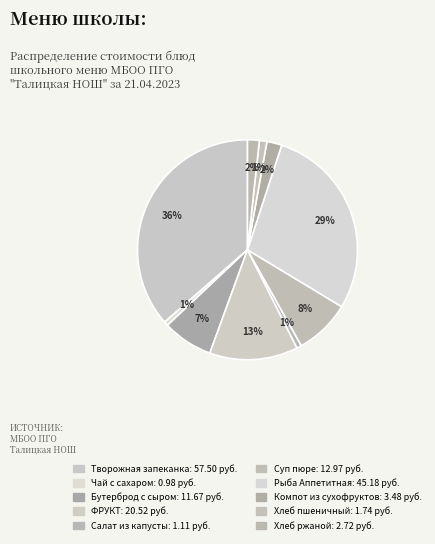

How many slices are in this pie chart?

10